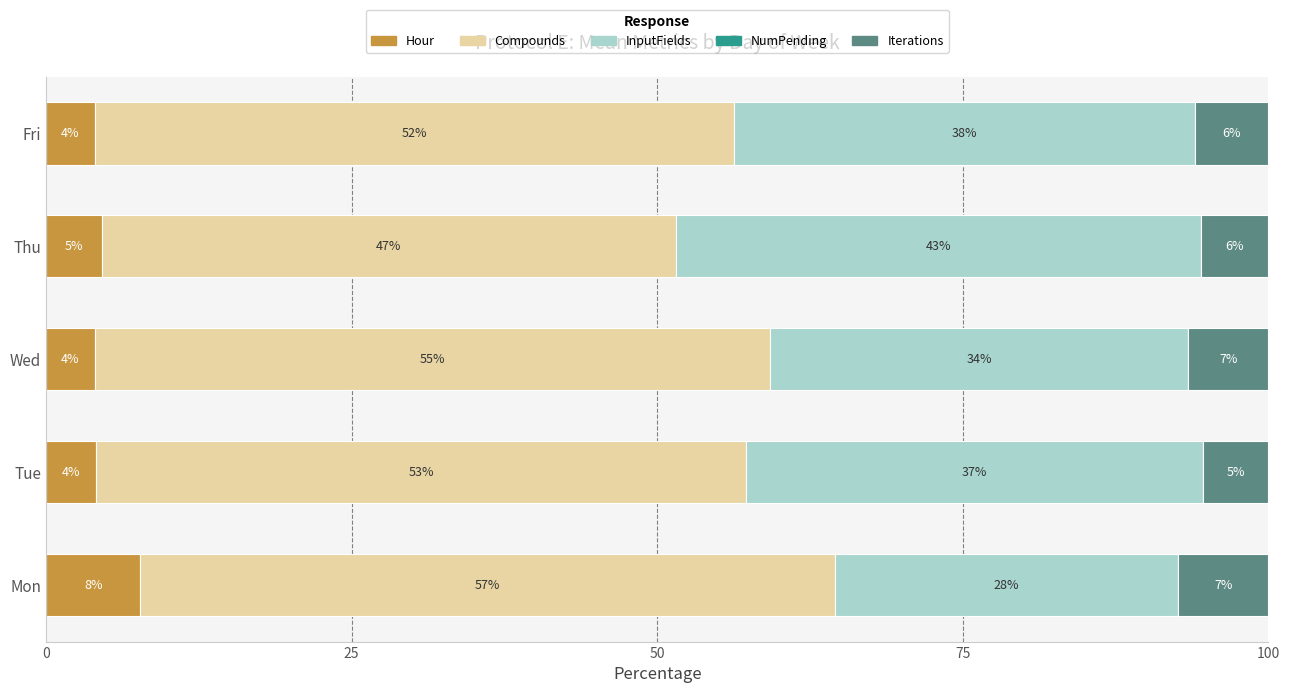

What is the approximate value of Hour at Wed?

4.0